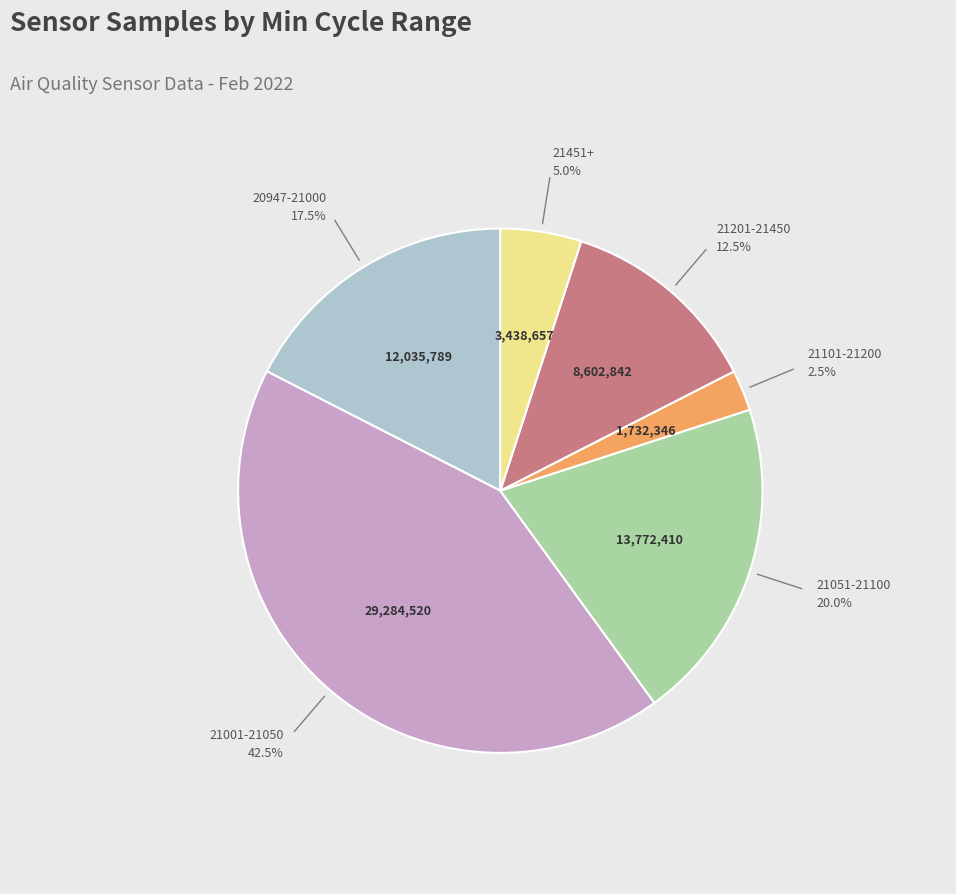

Is there any slice that represents more than half of the pie?

No